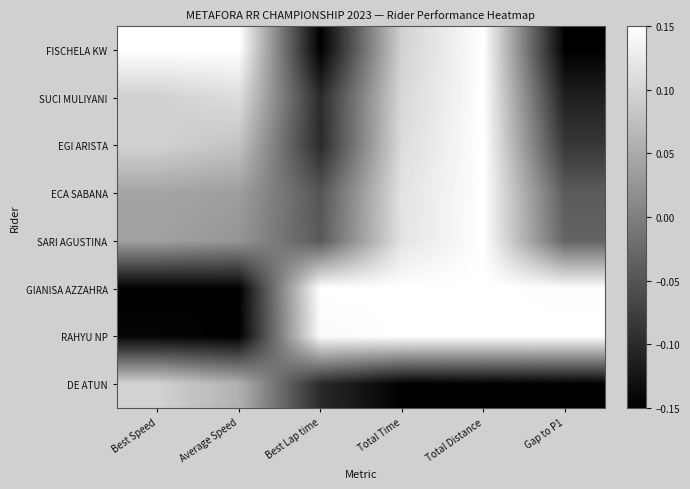

Reading left to right, list all the values displayed in this chart.

FISCHELA KW: Best Speed=0.1	Average Speed=0.1	Best Lap time=-0.1	Total Time=0.1	Total Distance=0.1	Gap to P1=-0.1
SUCI MULIYANI: Best Speed=0.1	Average Speed=0.1	Best Lap time=-0.1	Total Time=0.1	Total Distance=0.1	Gap to P1=-0.1
EGI ARISTA: Best Speed=0.1	Average Speed=0.1	Best Lap time=-0.1	Total Time=0.1	Total Distance=0.1	Gap to P1=-0.1
ECA SABANA: Best Speed=0.0	Average Speed=0.0	Best Lap time=-0.1	Total Time=0.1	Total Distance=0.1	Gap to P1=-0.0
SARI AGUSTINA: Best Speed=0.0	Average Speed=0.0	Best Lap time=-0.0	Total Time=0.1	Total Distance=0.1	Gap to P1=-0.0
GIANISA AZZAHRA: Best Speed=-0.1	Average Speed=-0.1	Best Lap time=0.1	Total Time=0.1	Total Distance=0.1	Gap to P1=0.1
RAHYU NP: Best Speed=-0.1	Average Speed=-0.1	Best Lap time=0.1	Total Time=0.1	Total Distance=0.1	Gap to P1=0.1
DE ATUN: Best Speed=0.1	Average Speed=0.1	Best Lap time=-0.1	Total Time=-0.1	Total Distance=-0.1	Gap to P1=-0.1